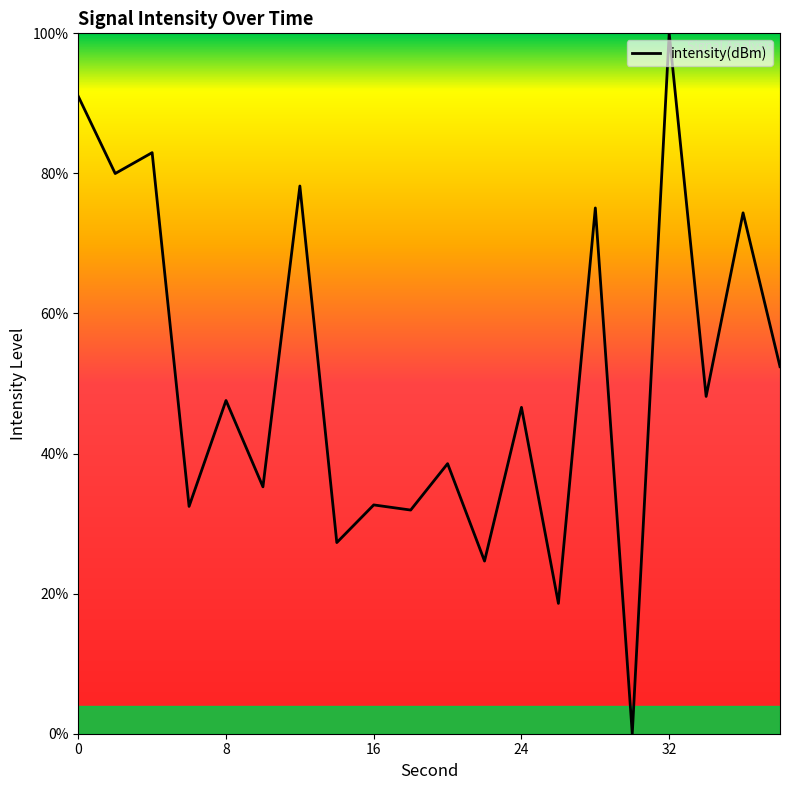

Does the chart have visible grid lines?

No